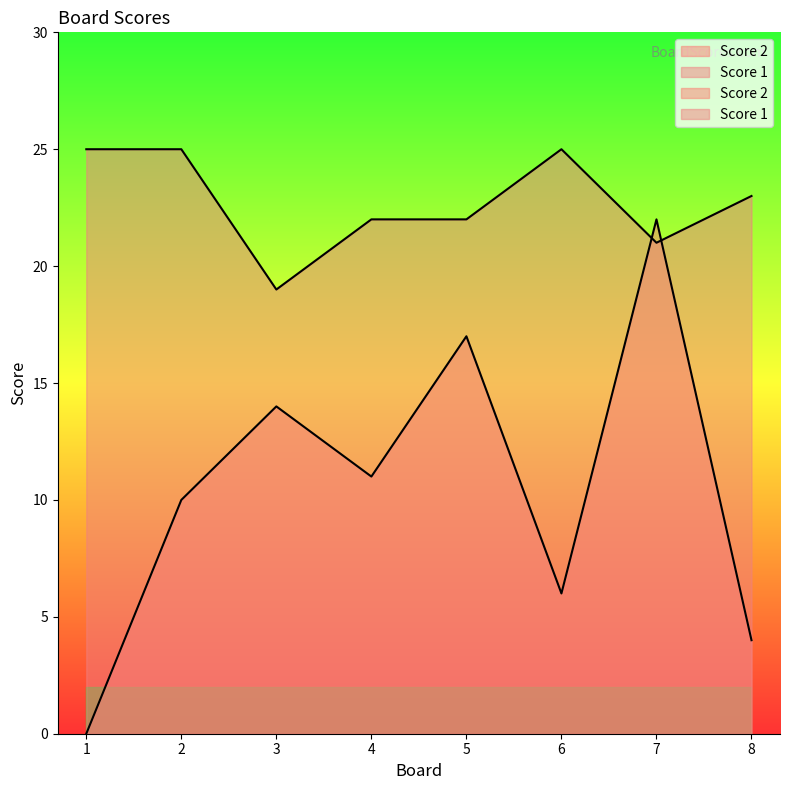

Which series has the widest spread of values?

Score 2